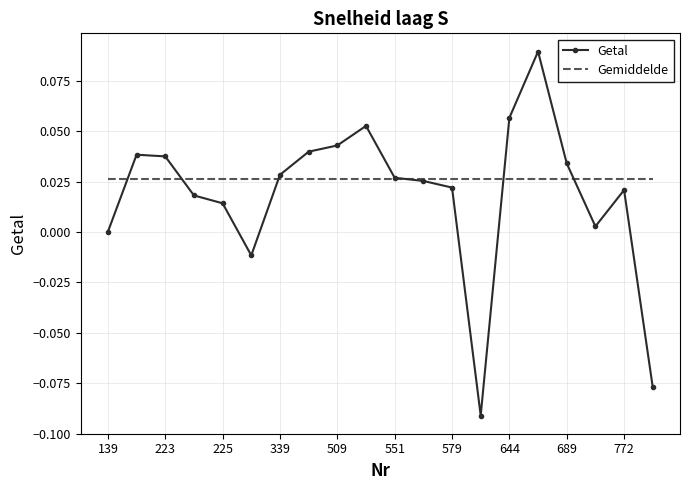

Rank the series by their maximum value, from lowest to highest.

Gemiddelde, Getal